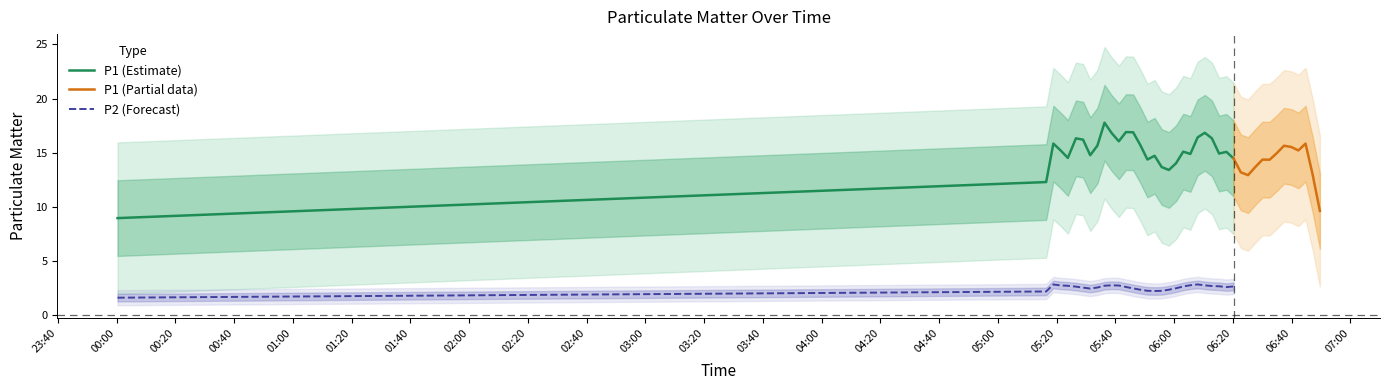

What is the average value of the P2 series?

2.6